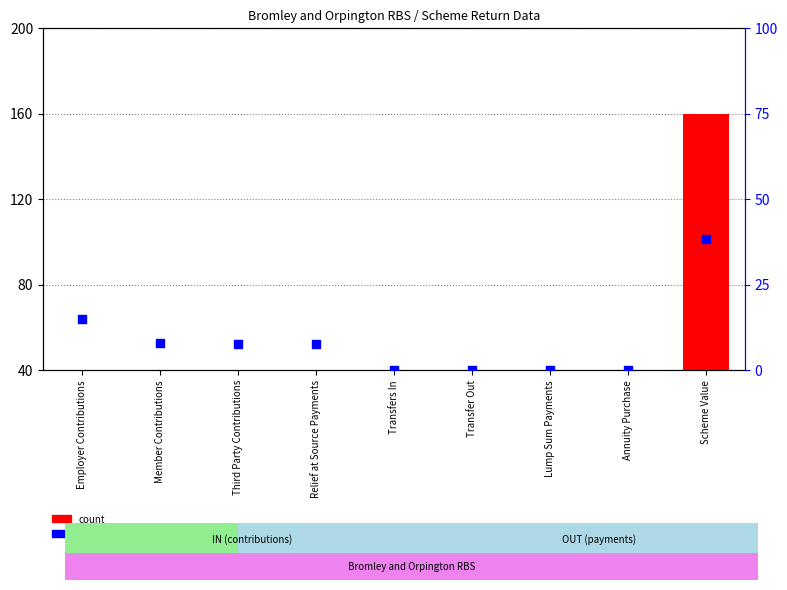

Which series has the largest total across all categories?

count